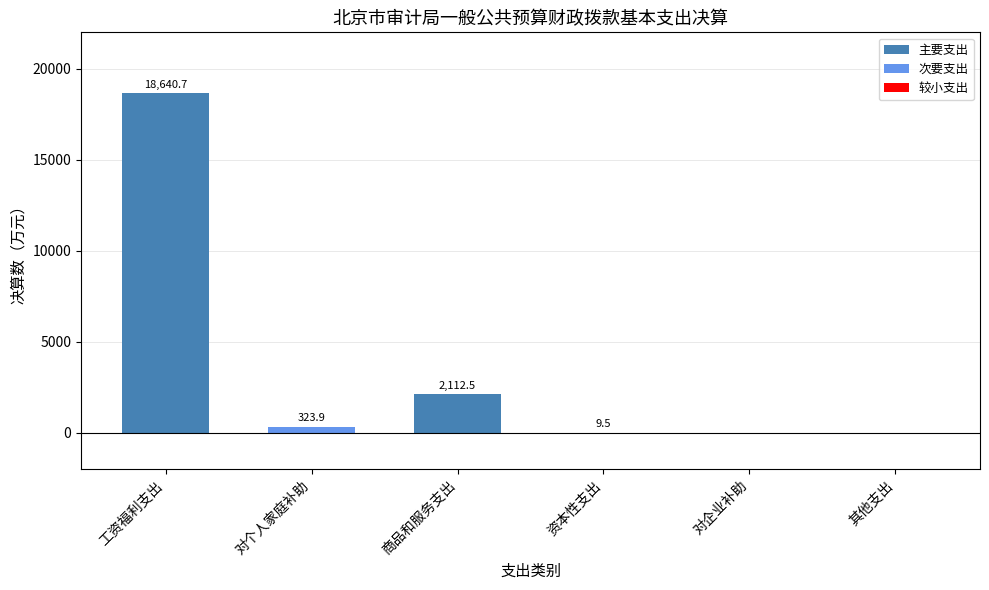

Reading left to right, extract all data points from this chart.

工资福利支出=18640.7	对个人家庭补助=323.9	商品和服务支出=2112.5	资本性支出=9.5	对企业补助=0.0	其他支出=0.0